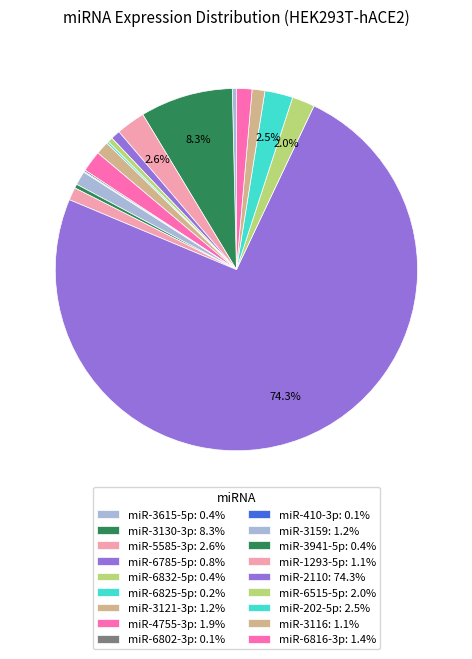

Which category has the biggest portion of the pie?

miR-2110